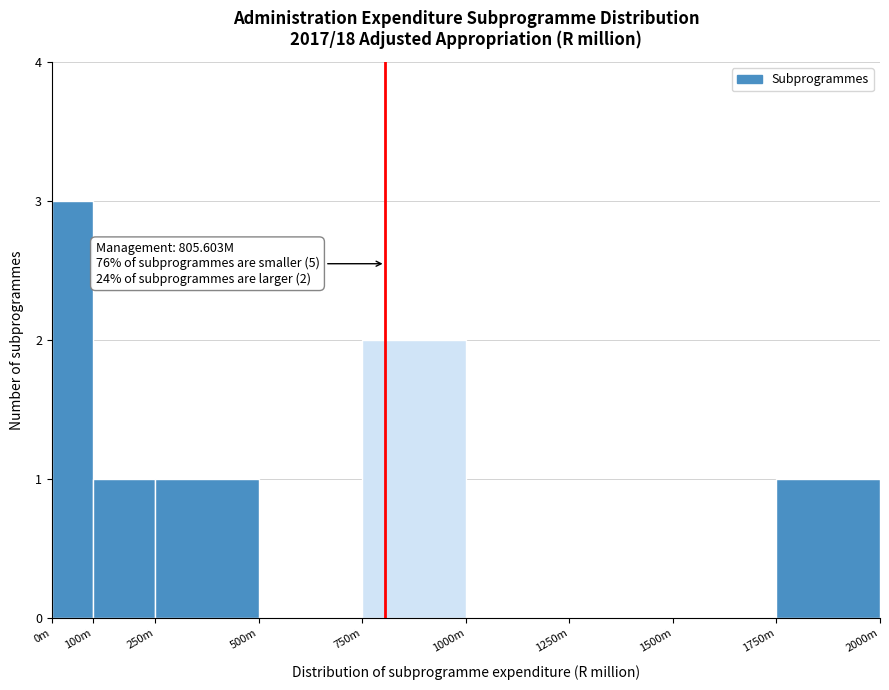

Reading right to left, transcribe all the data shown in this chart.

1750m=1	1500m=0	1250m=0	1000m=0	750m=2	500m=0	250m=1	100m=1	0m=3